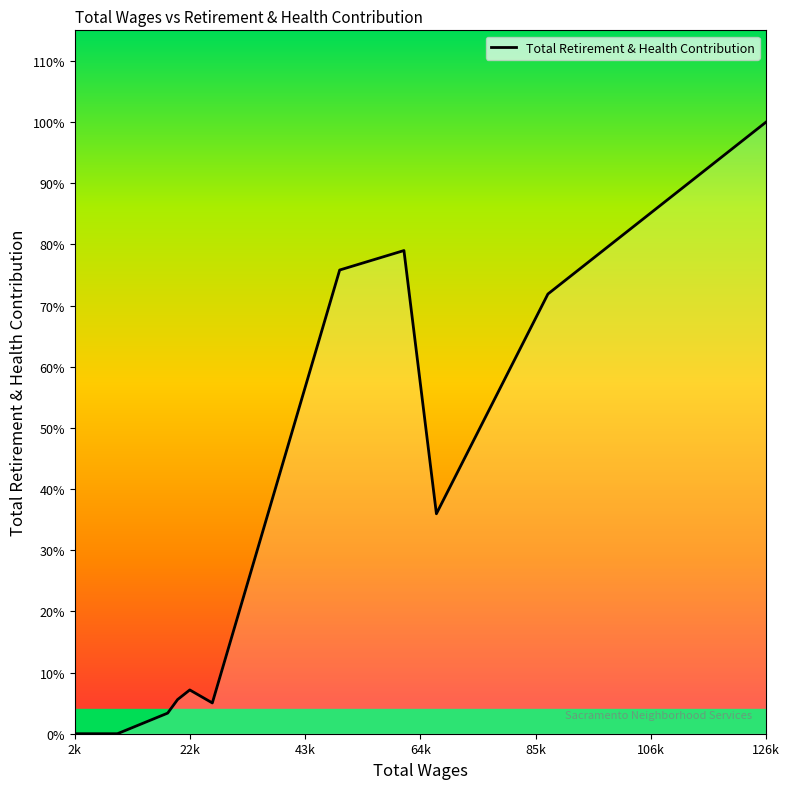

Does the chart have visible grid lines?

No